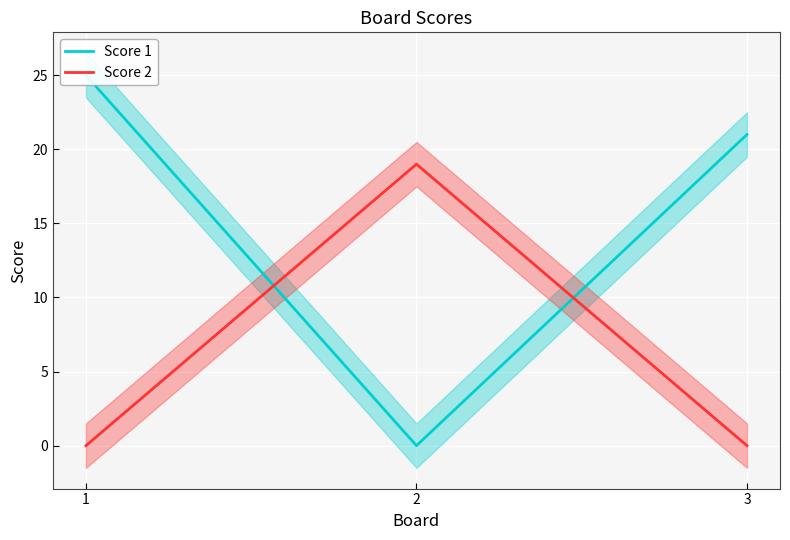

The value of Score 1 at 2 is 0. True or false?

True